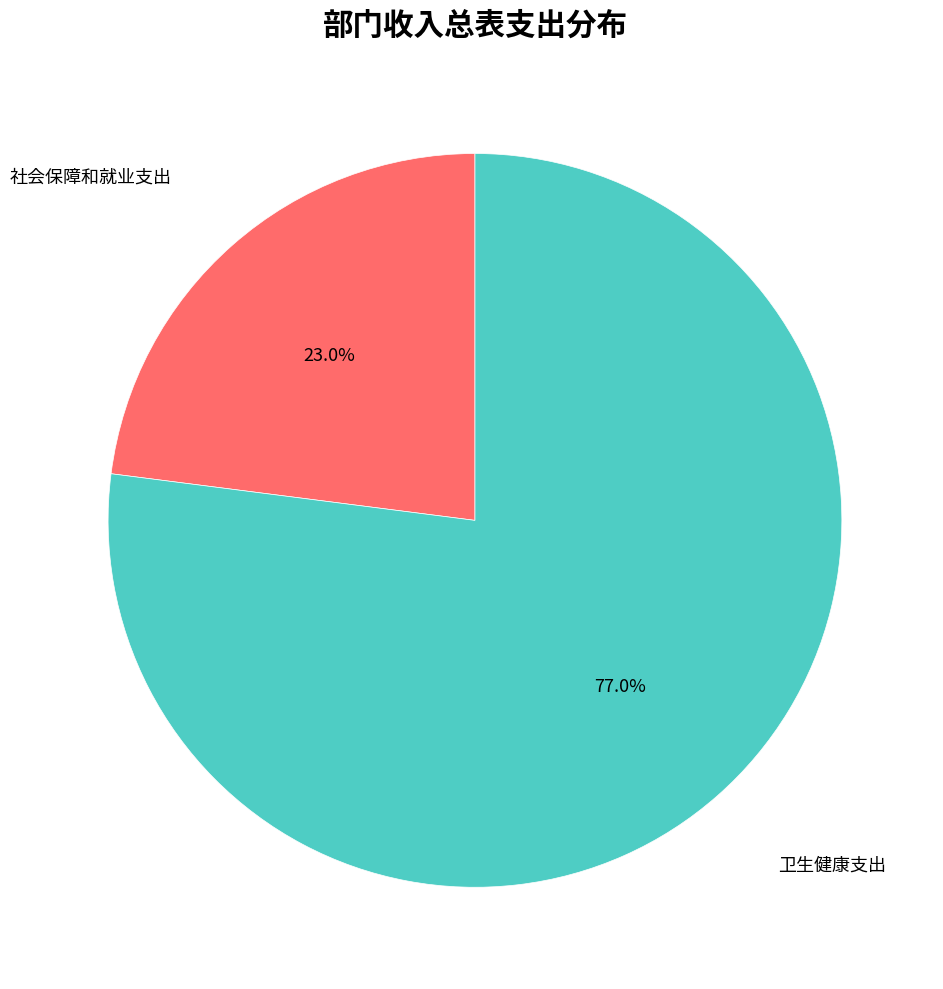

Is there any slice that represents more than half of the pie?

Yes